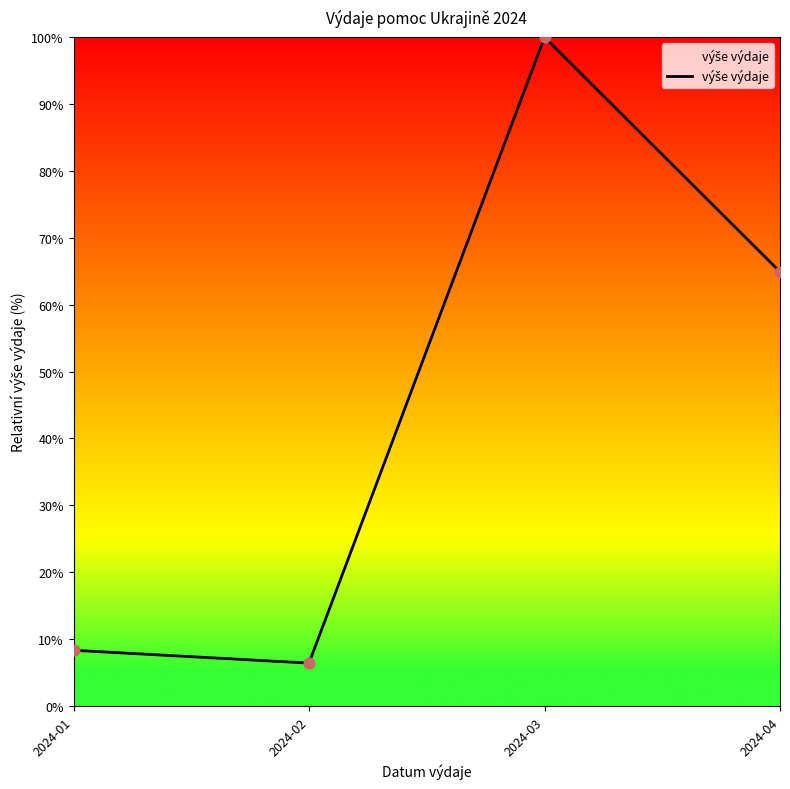

What is the ratio of the value at 2024-01 to the value at 2024-02?

1.3